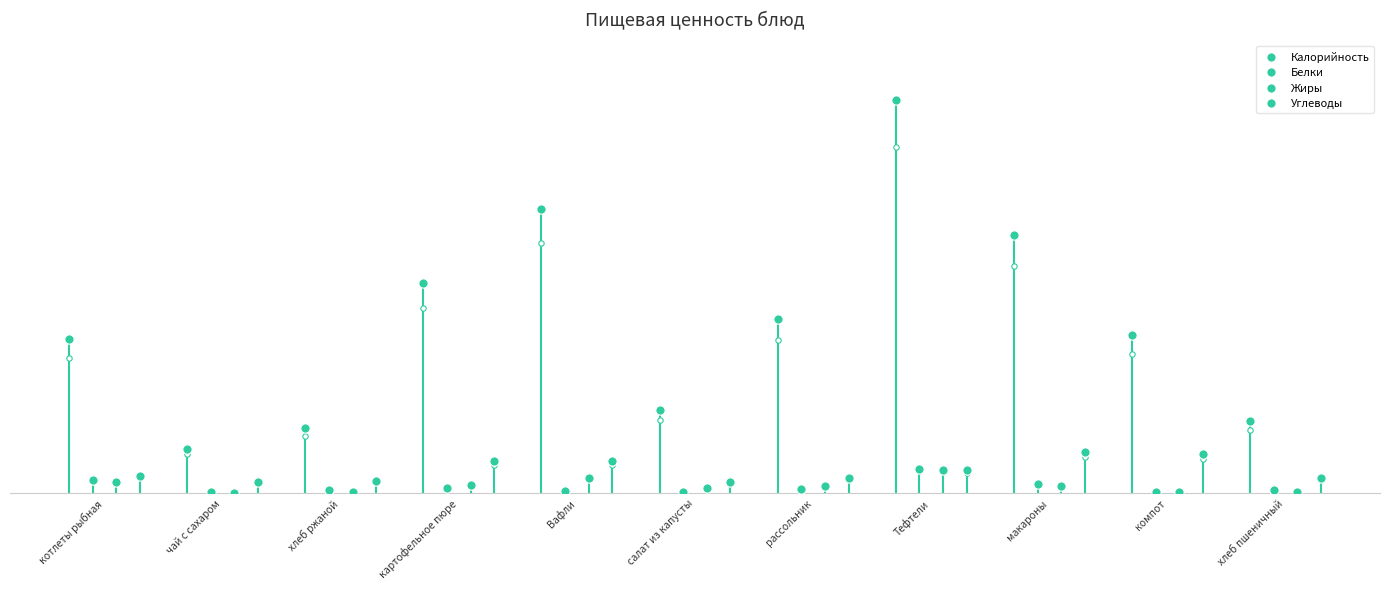

What are all the series names shown in the legend?

Калорийность, Белки, Жиры, Углеводы